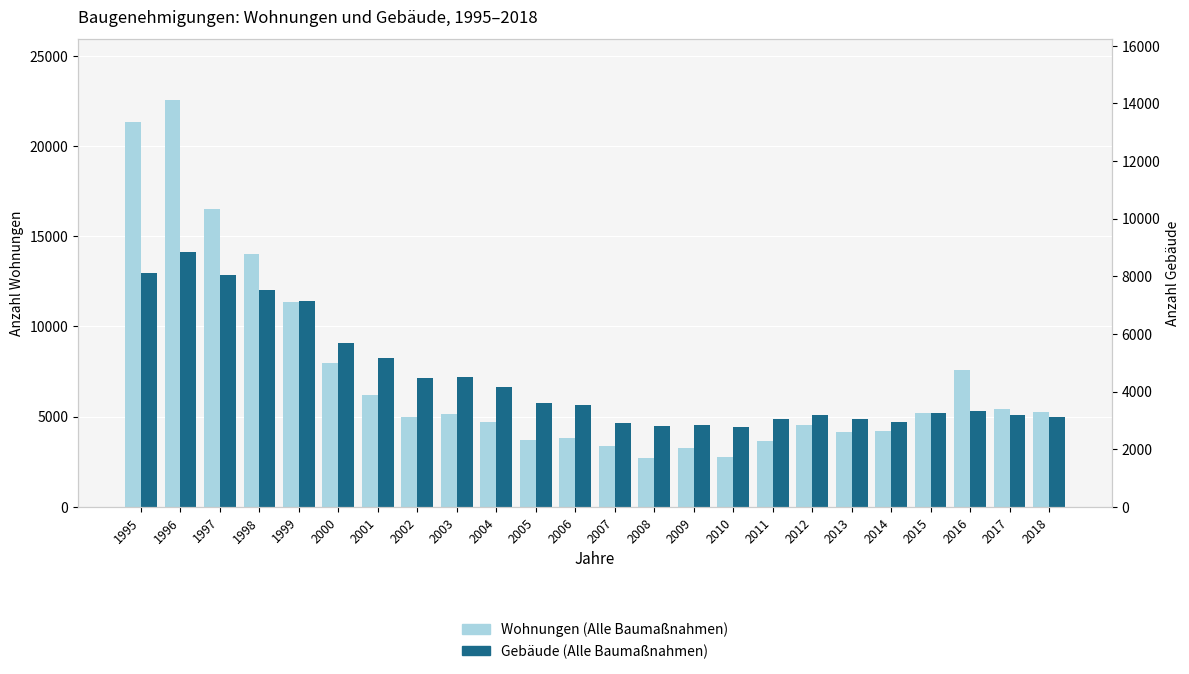

What is the spread (max minus min) of values at 2010?

1665